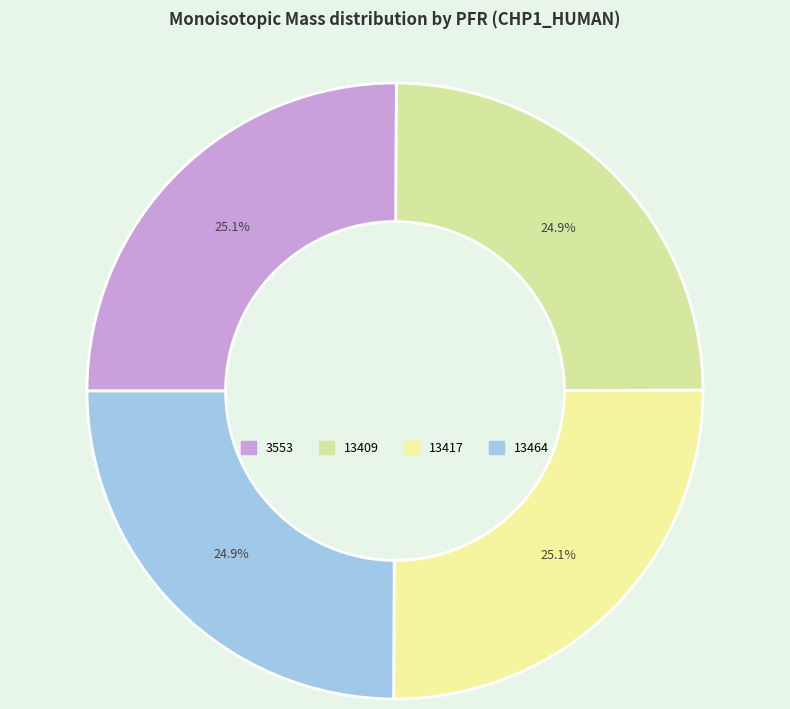

Is it true that 3553 is 35% of the pie?

False